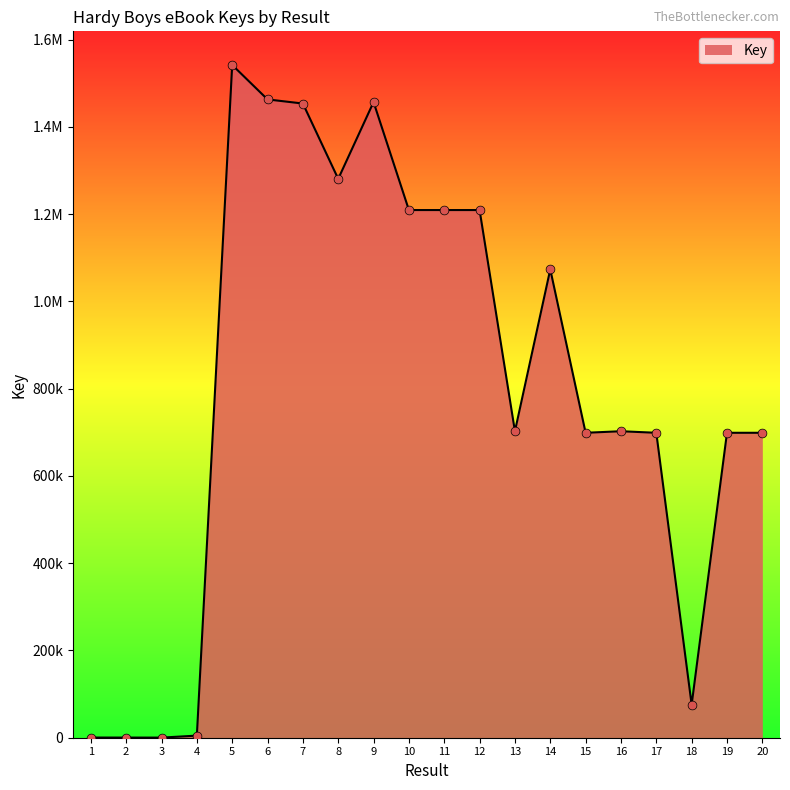

Which has a higher value, 3 or 11?

11